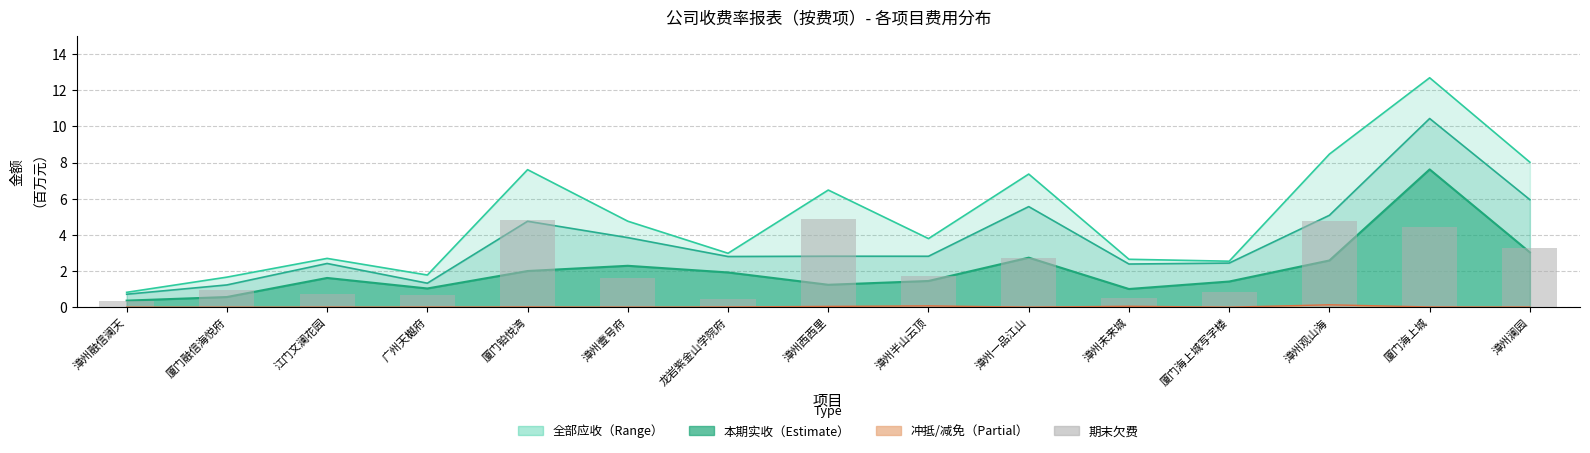

Reading right to left, list all the values displayed in this chart.

3.3	4.5	4.7	0.8	0.5	2.7	1.7	4.9	0.5	1.6	4.8	0.6	0.7	1.0	0.3